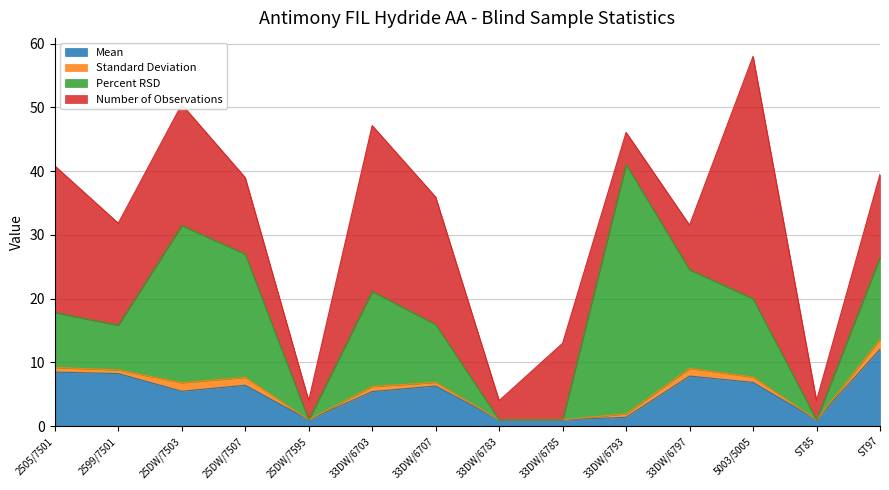

Reading left to right, extract all data points from this chart.

Mean: 8.5	8.2	5.5	6.4	1.0	5.4	6.3	1.0	1.0	1.4	7.9	6.9	1.0	12.1
Standard Deviation: 0.7	0.6	1.3	1.2	0.0	0.8	0.6	0.0	0.0	0.5	1.2	0.8	0.0	1.6
Percent RSD: 8.6	7.0	24.6	19.3	0.0	14.9	9.1	0.0	0.0	39.1	15.5	12.3	0.0	12.9
Number of Observations: 23.0	16.0	19.0	12.0	3.0	26.0	20.0	3.0	12.0	5.0	7.0	38.0	3.0	13.0